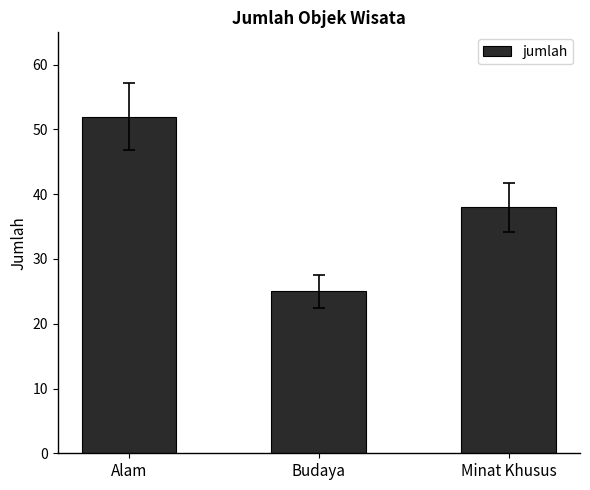

What is the greatest value displayed?

52